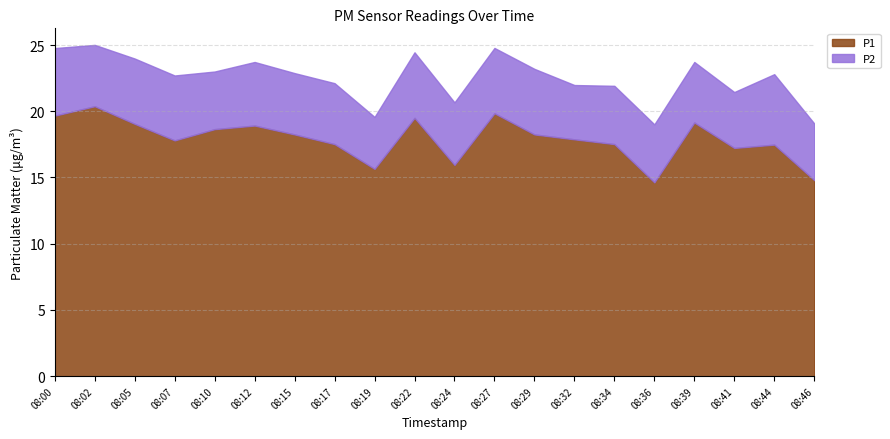

How many lines are shown in the chart?

2